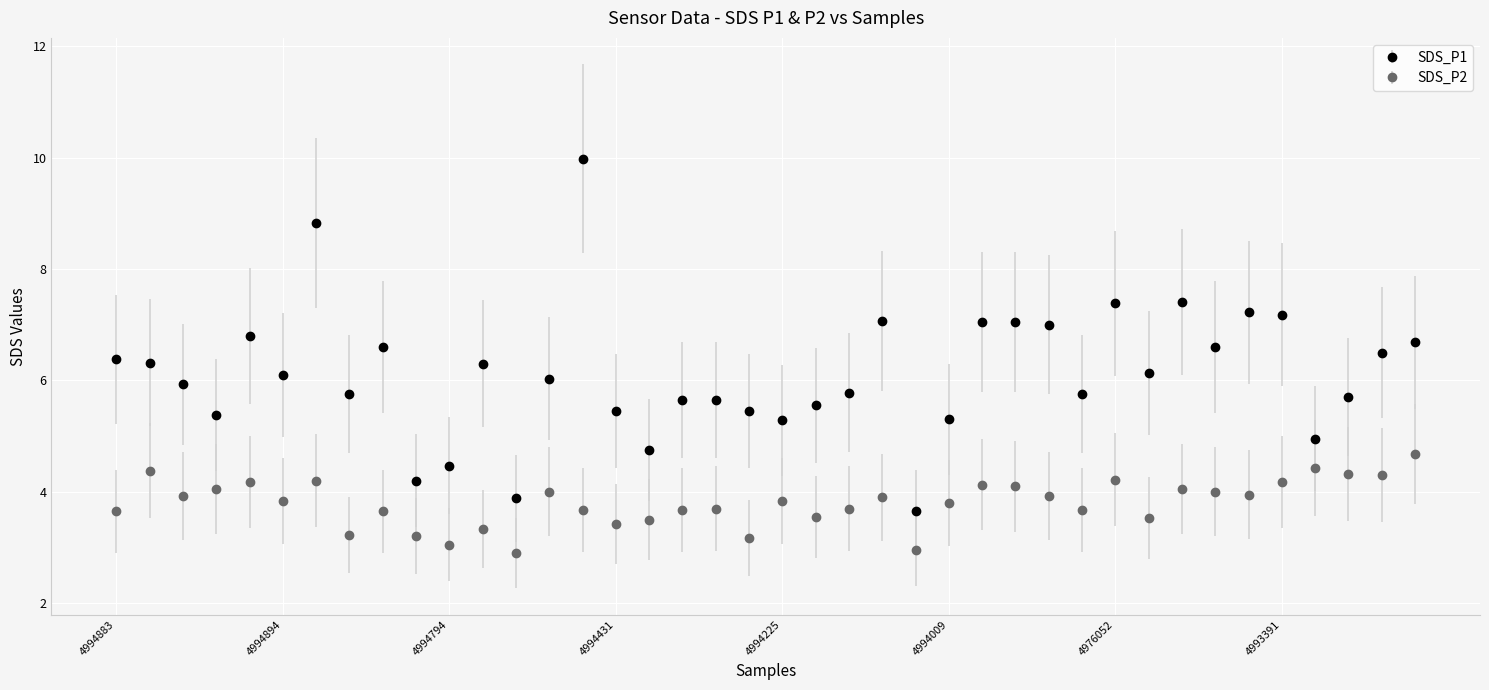

Which series has the largest range (max minus min)?

SDS_P1